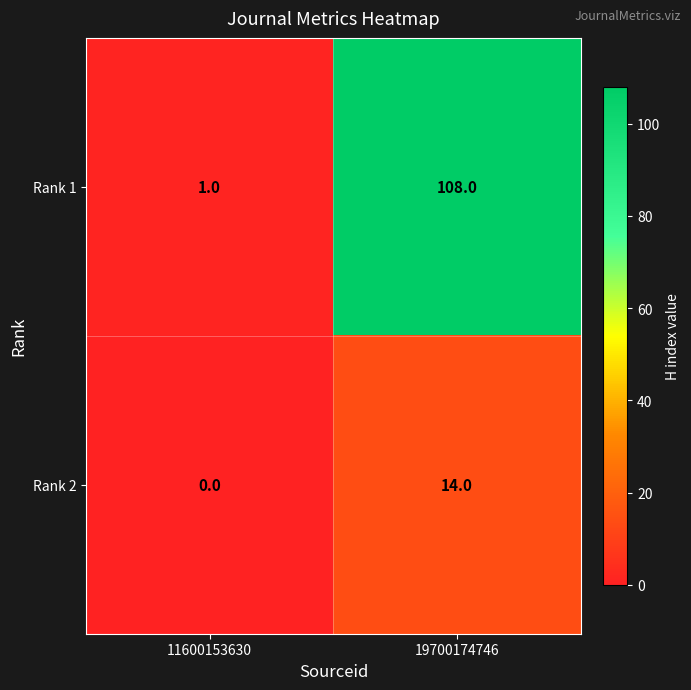

What is the difference between the maximum and minimum values in the Rank 1 series?

107